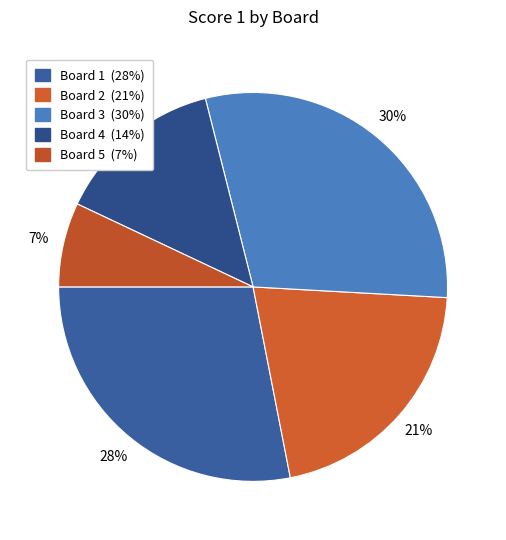

The Board 5 slice represents 1% of the pie. True or false?

False